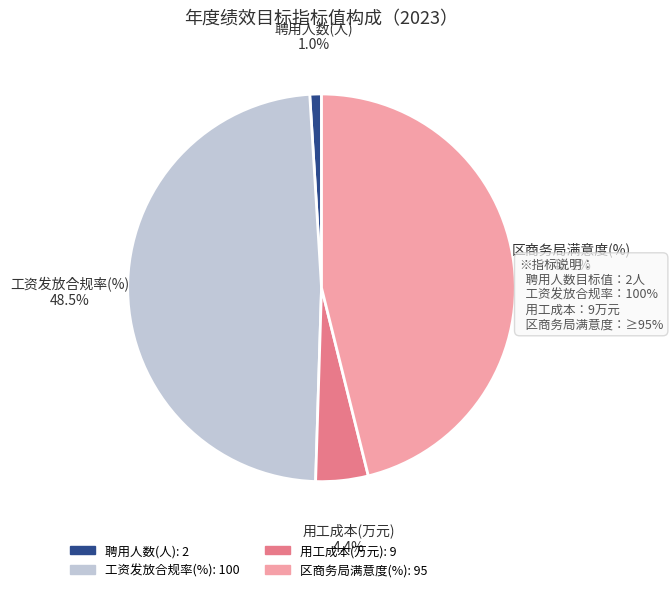

True or false: 用工成本(万元) accounts for 4% of the total.

True